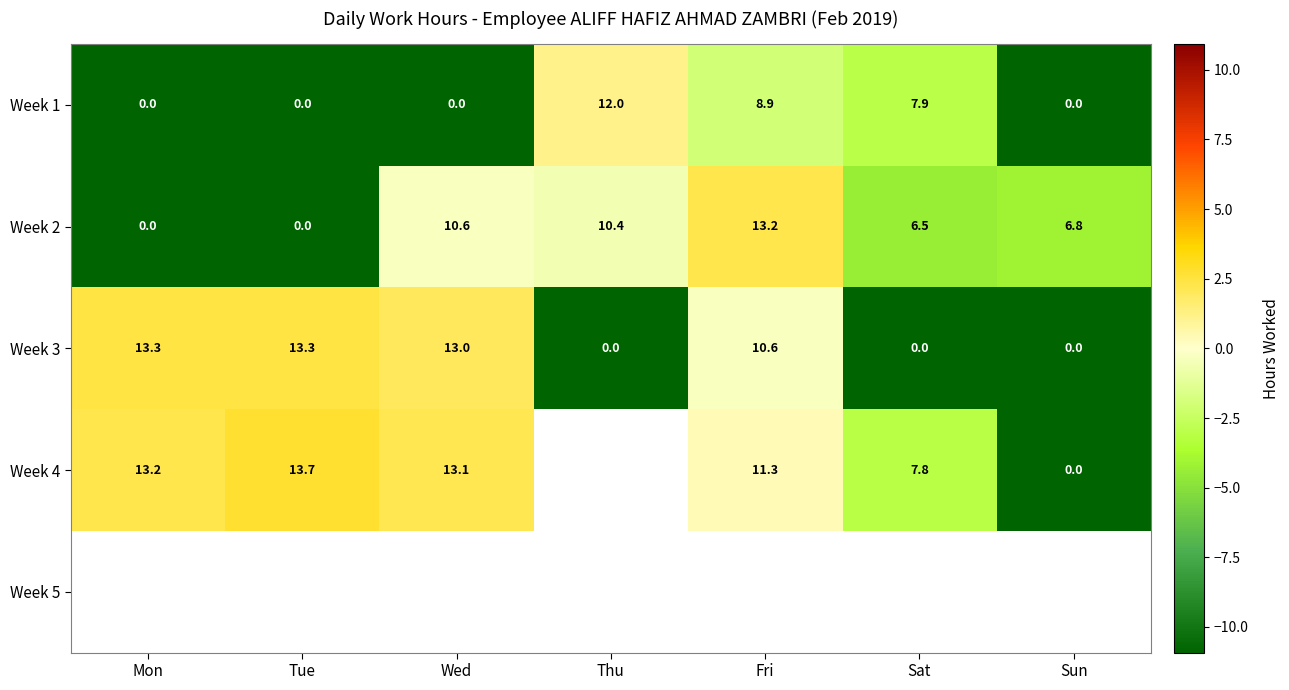

Between Fri and Wed, which is larger?

Fri